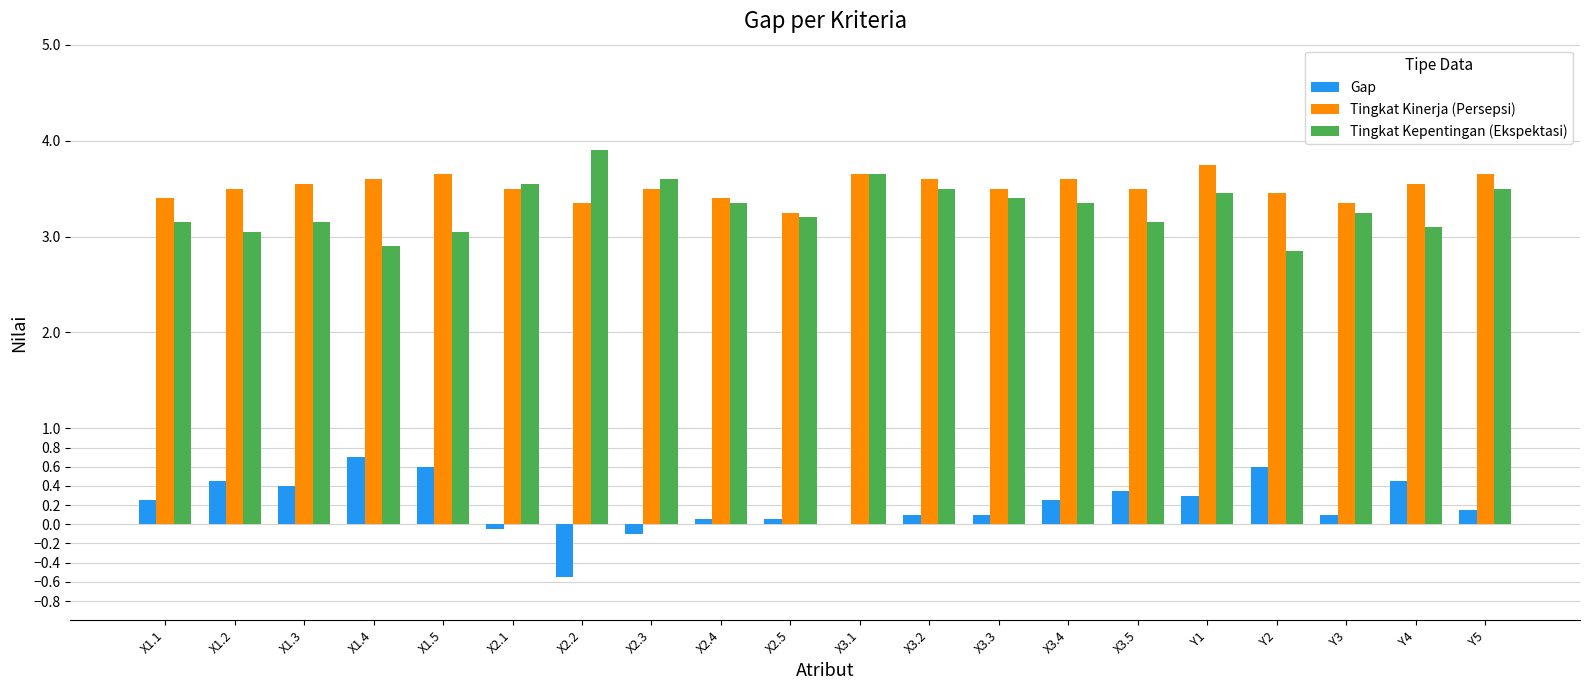

Is the value of Tingkat Kinerja (Persepsi) at X3.4 greater than the value of Tingkat Kepentingan (Ekspektasi) at X2.5?

Yes